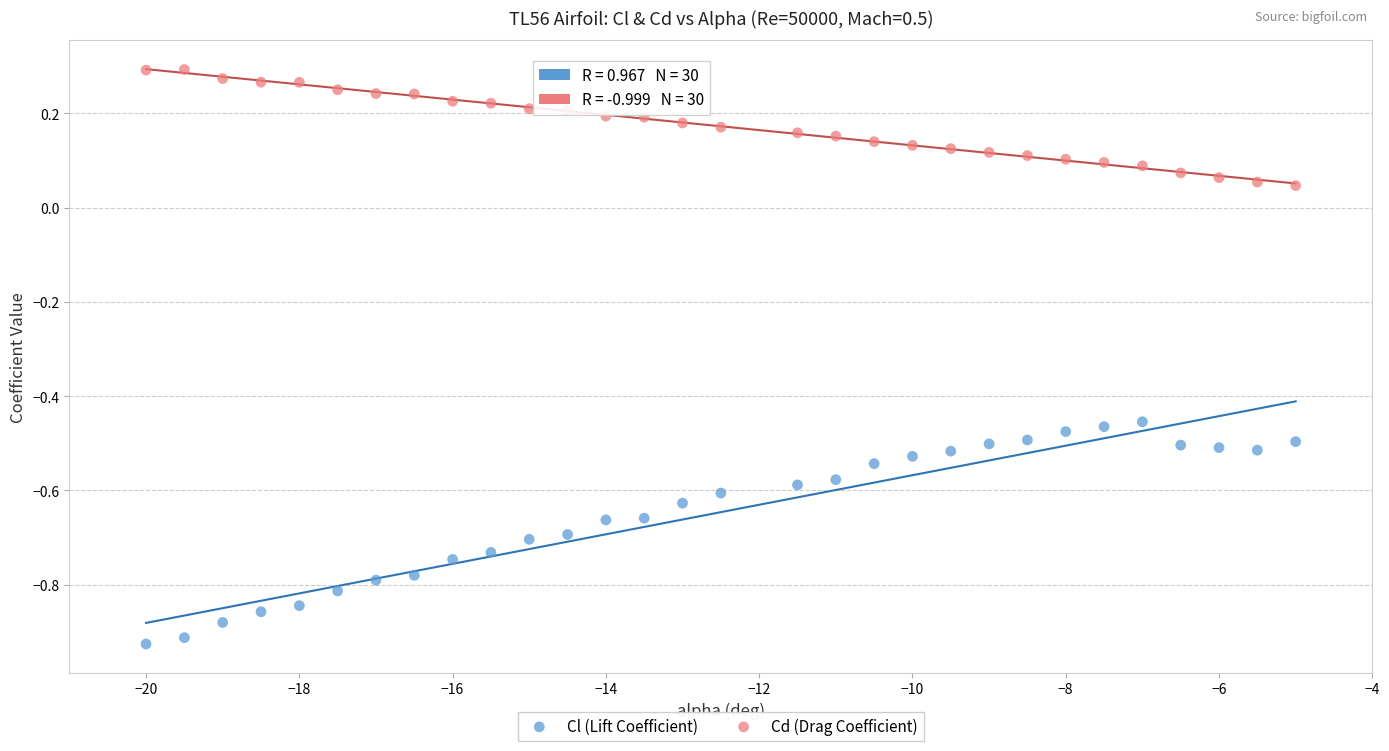

Which series reaches the minimum Y coordinate?

Cl (Lift Coefficient)